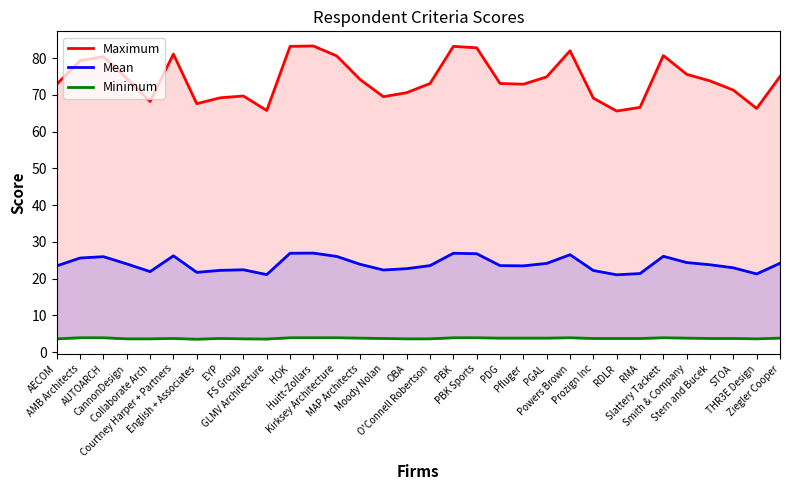

The Maximum series shows 67.6 at English + Associates. True or false?

True